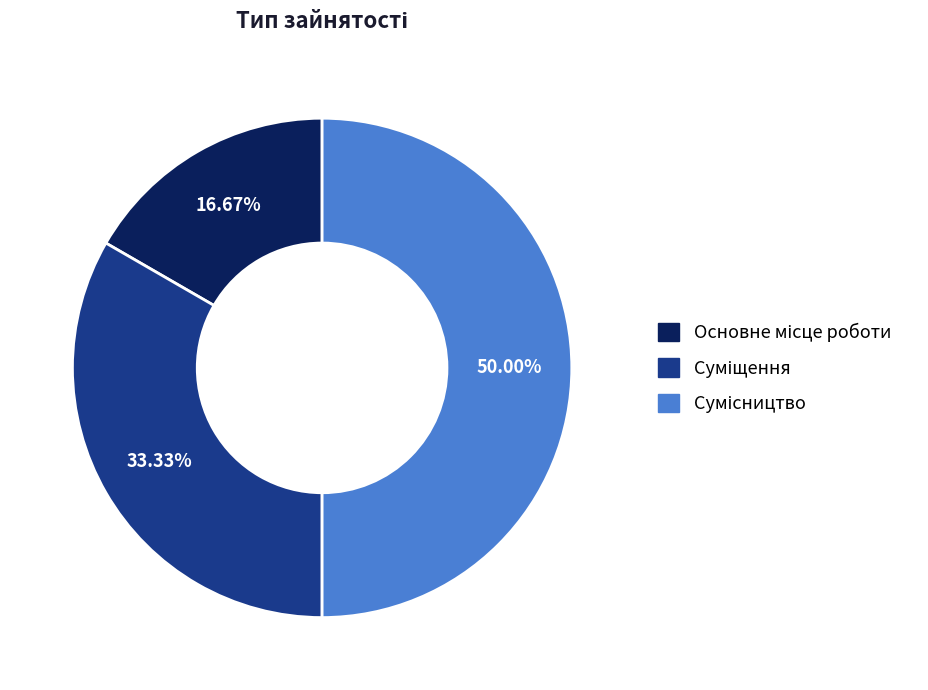

How many slices are in this pie chart?

3